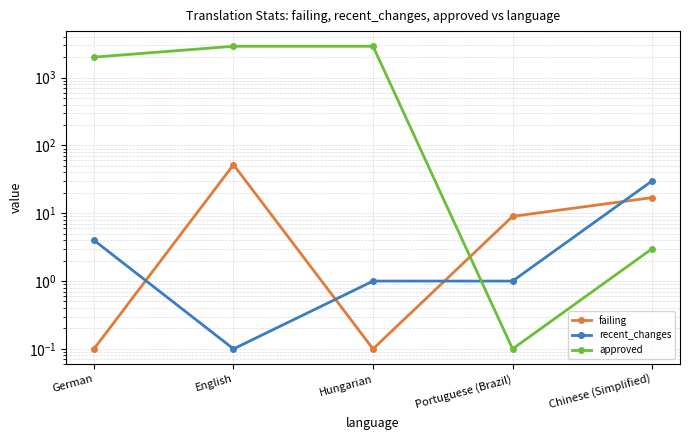

Between which two adjacent categories do failing and approved first intersect?

Hungarian and Portuguese (Brazil)